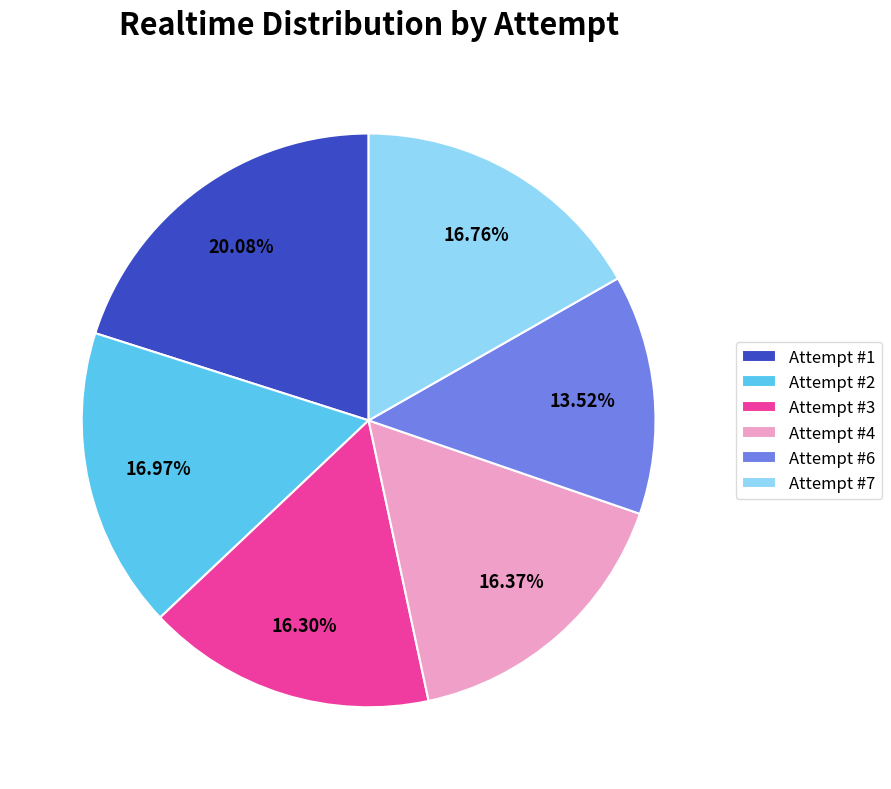

Does any single category account for the majority?

No